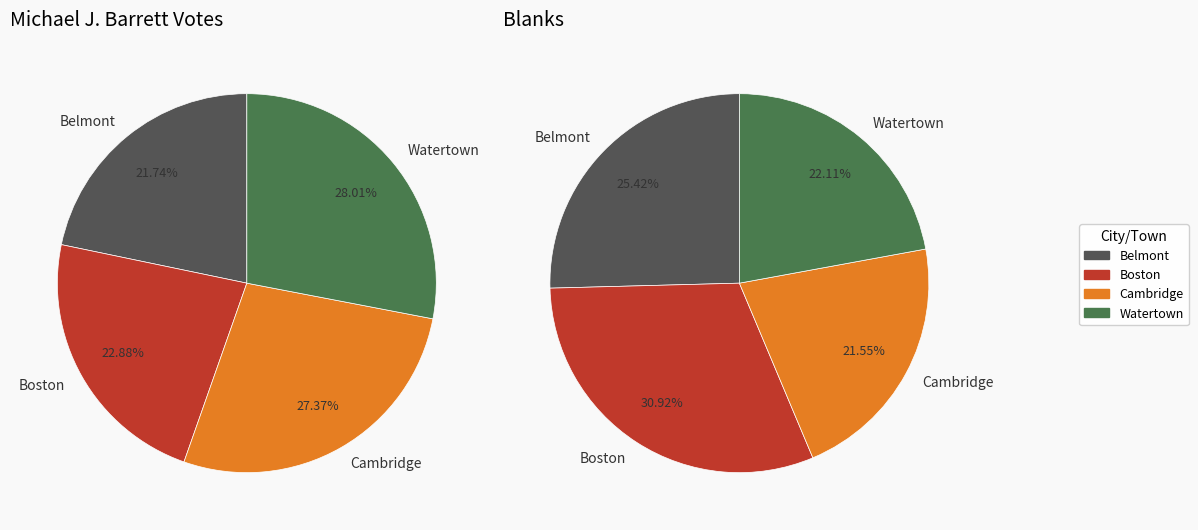

How many slices are in this pie chart?

4